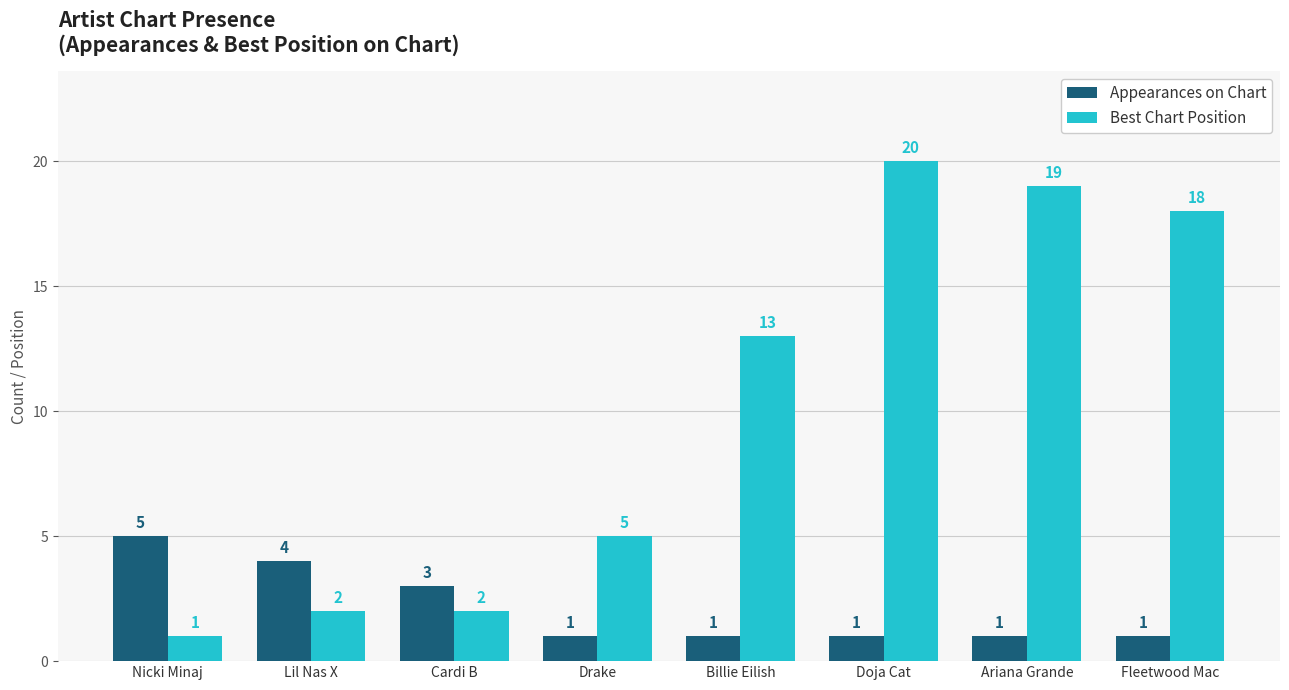

How many groups of bars are there?

8